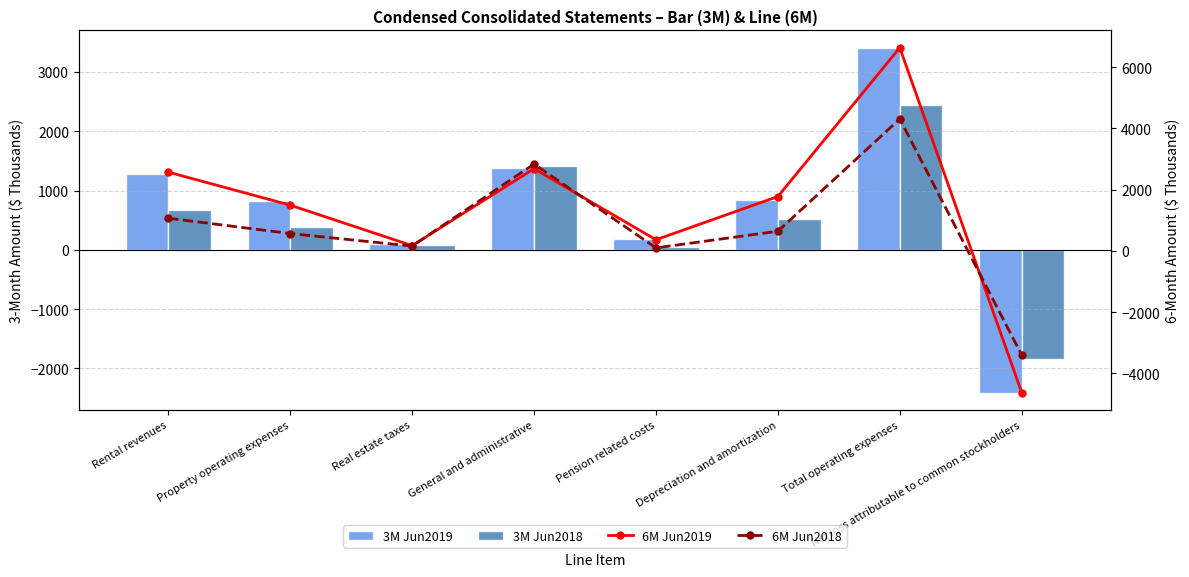

What is the minimum value for 6M Jun2019?

-4621